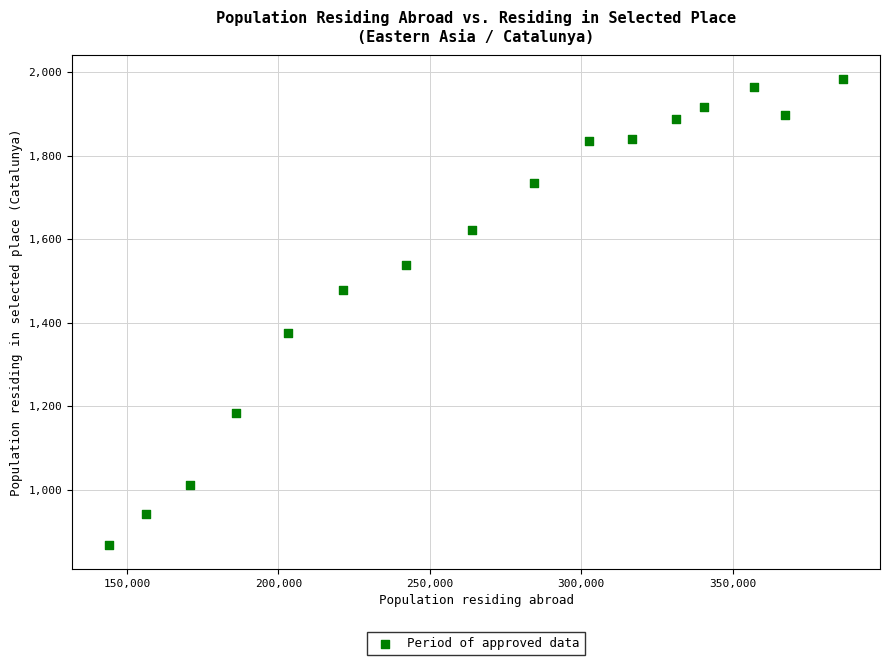

What is the range of X values (max minus min)?

242484